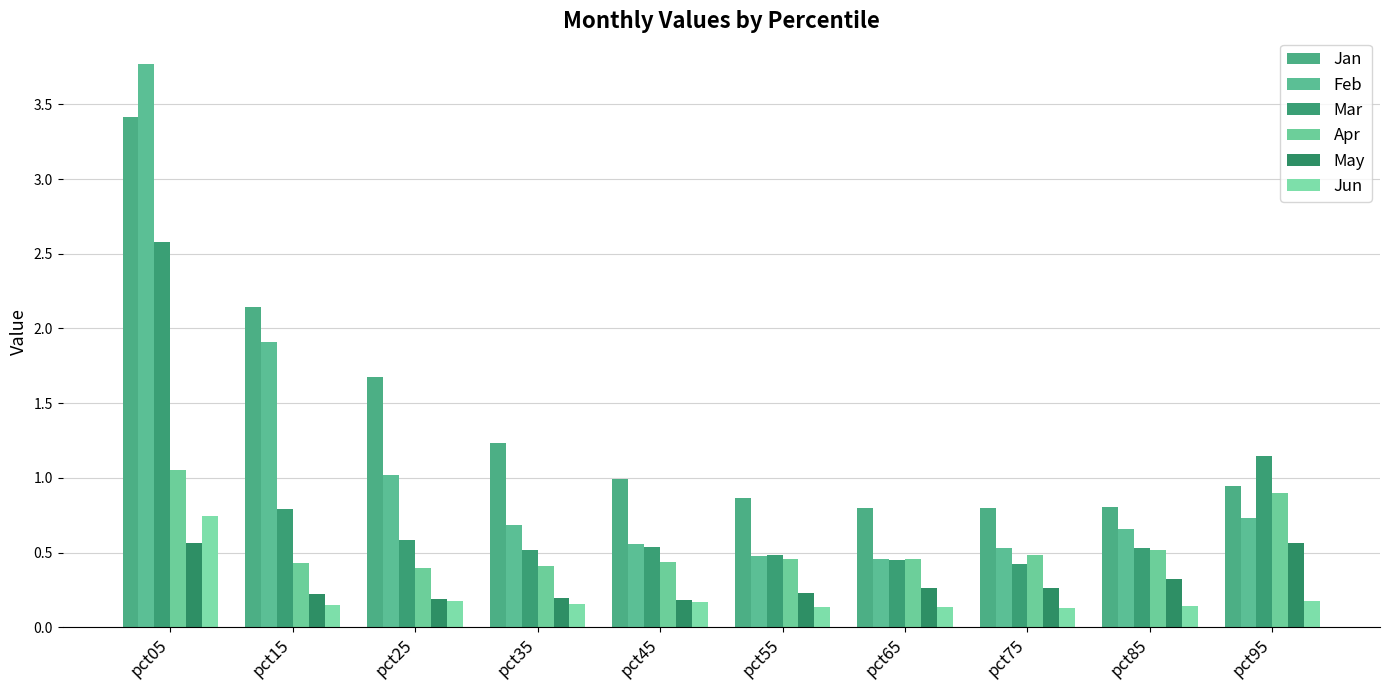

Between pct15 and pct65, which series saw the biggest shift?

Feb